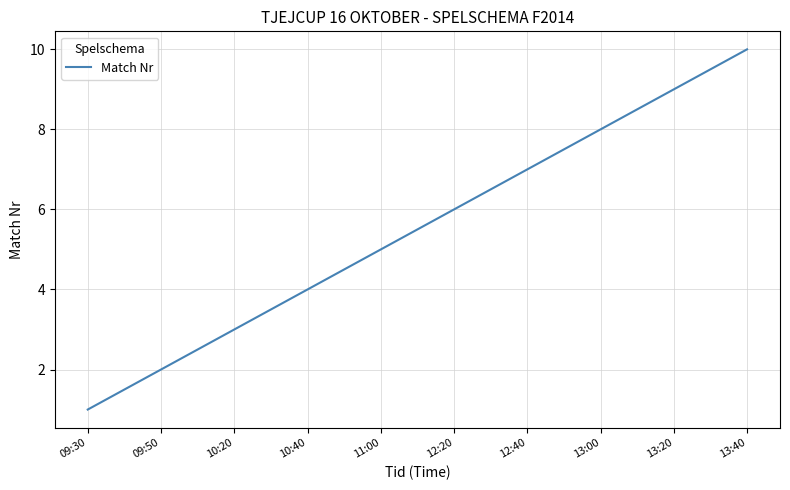

What position from the left is 12:20?

6